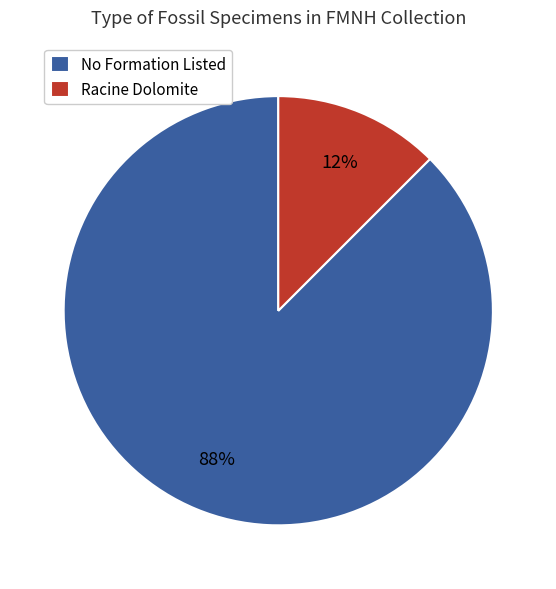

Is there a majority slice in this chart?

Yes